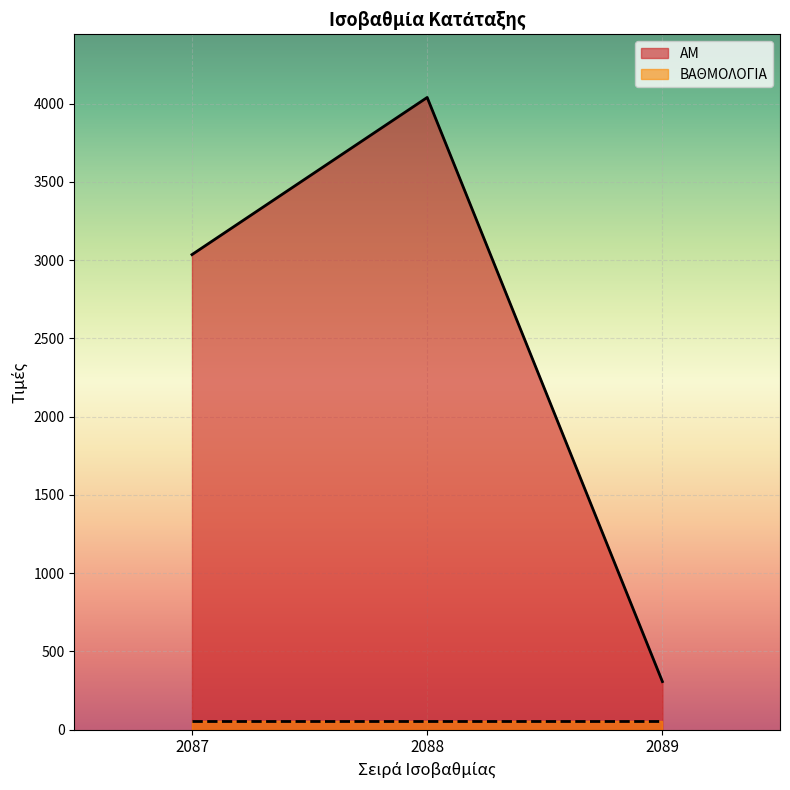

Which label corresponds to the largest value in the chart?

2088